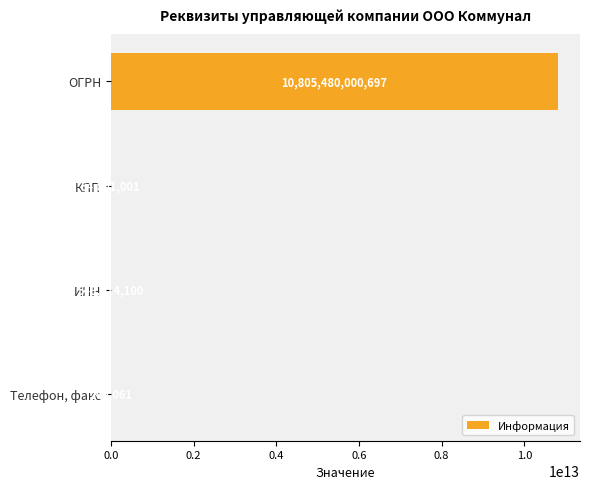

What is the sum of the values at ОГРН and ИНН?

10806028114797